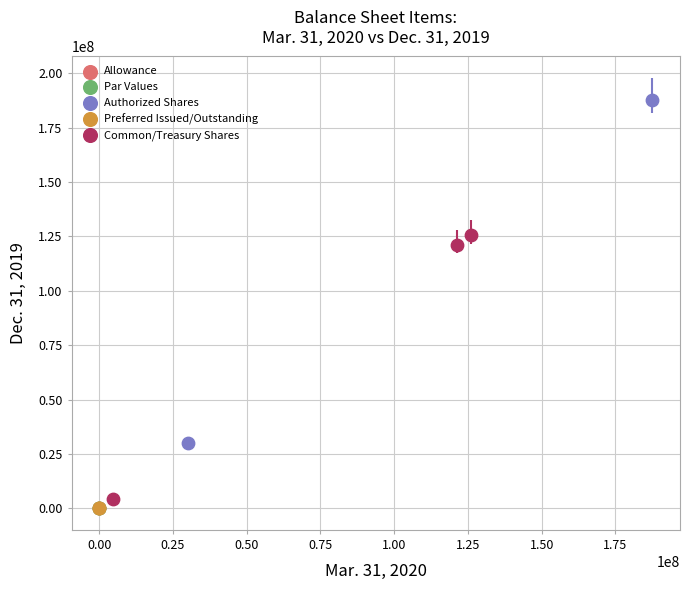

What are all the series names shown in the legend?

Allowance, Par Values, Authorized Shares, Preferred Issued/Outstanding, Common/Treasury Shares